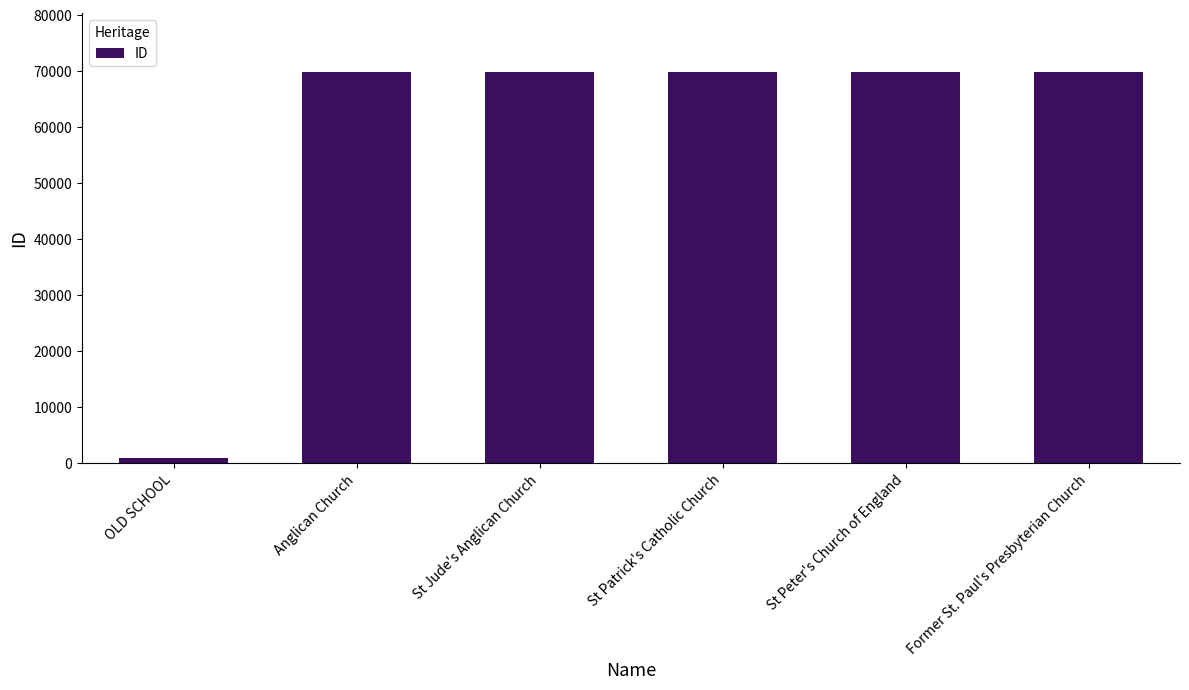

What is the approximate value at St Patrick's Catholic Church?

69864